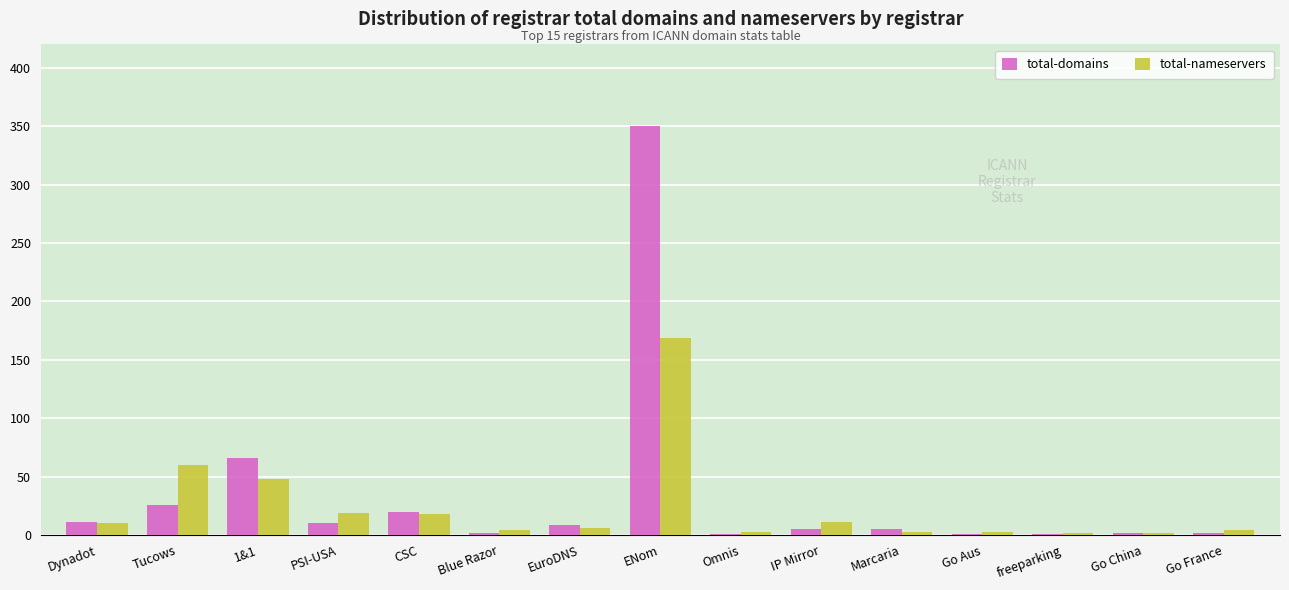

Are the bars grouped side by side (vs. stacked)?

Yes